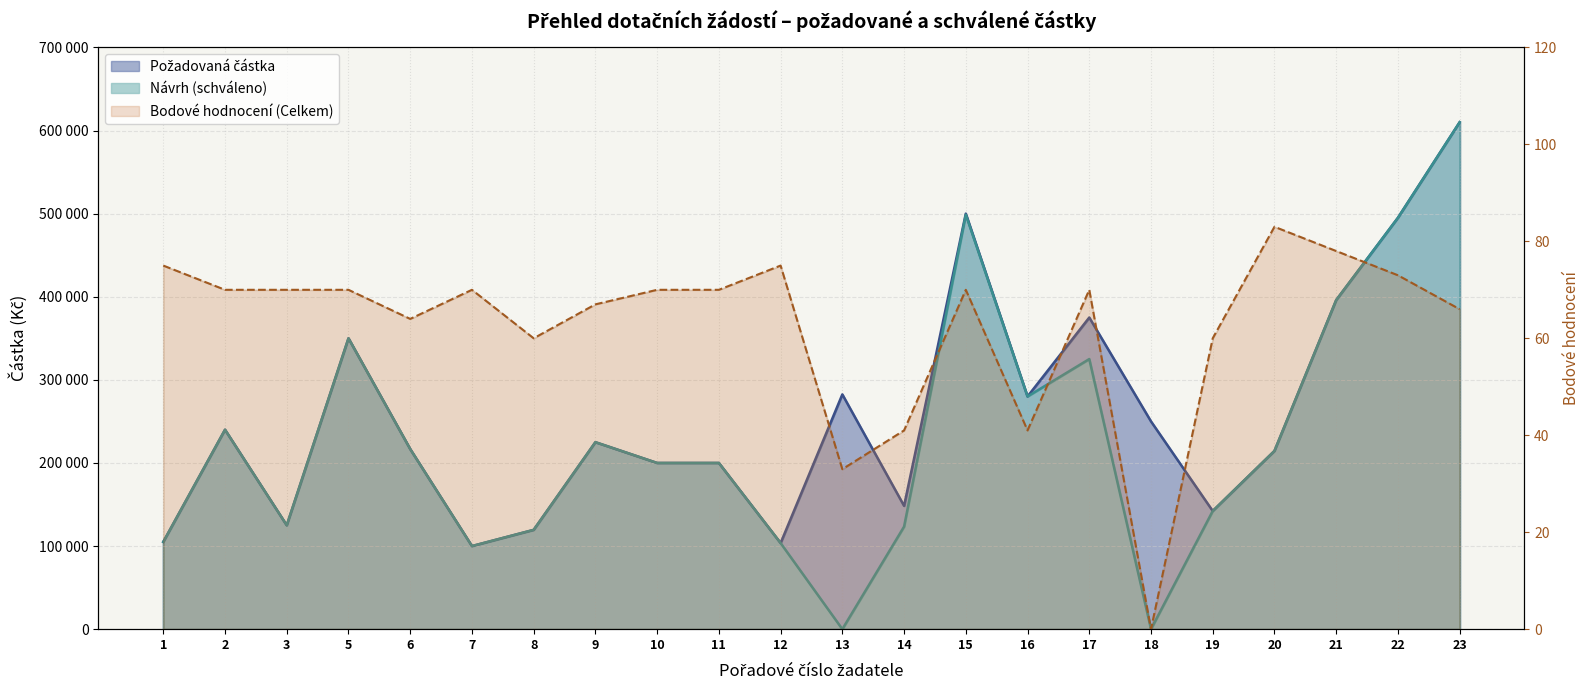

What is the average value of the Požadovaná částka series?

258107